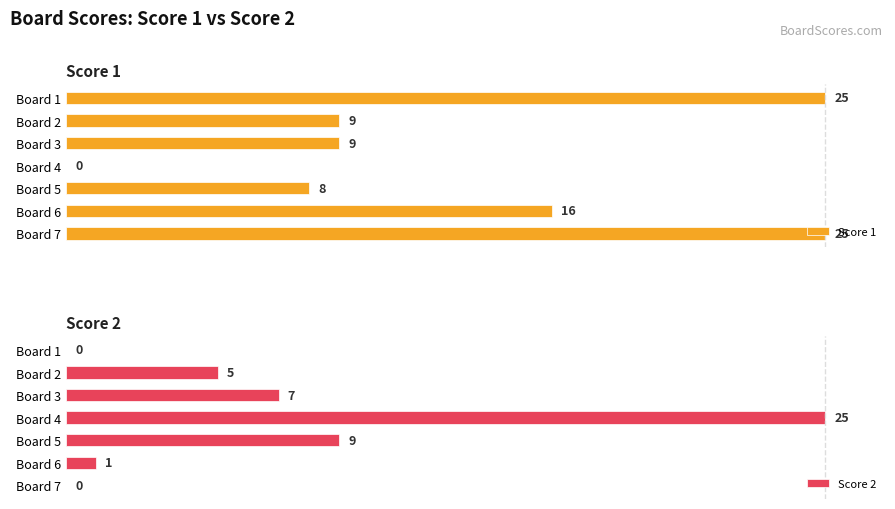

Where is Score 2 nearest to the value 12?

Board 5